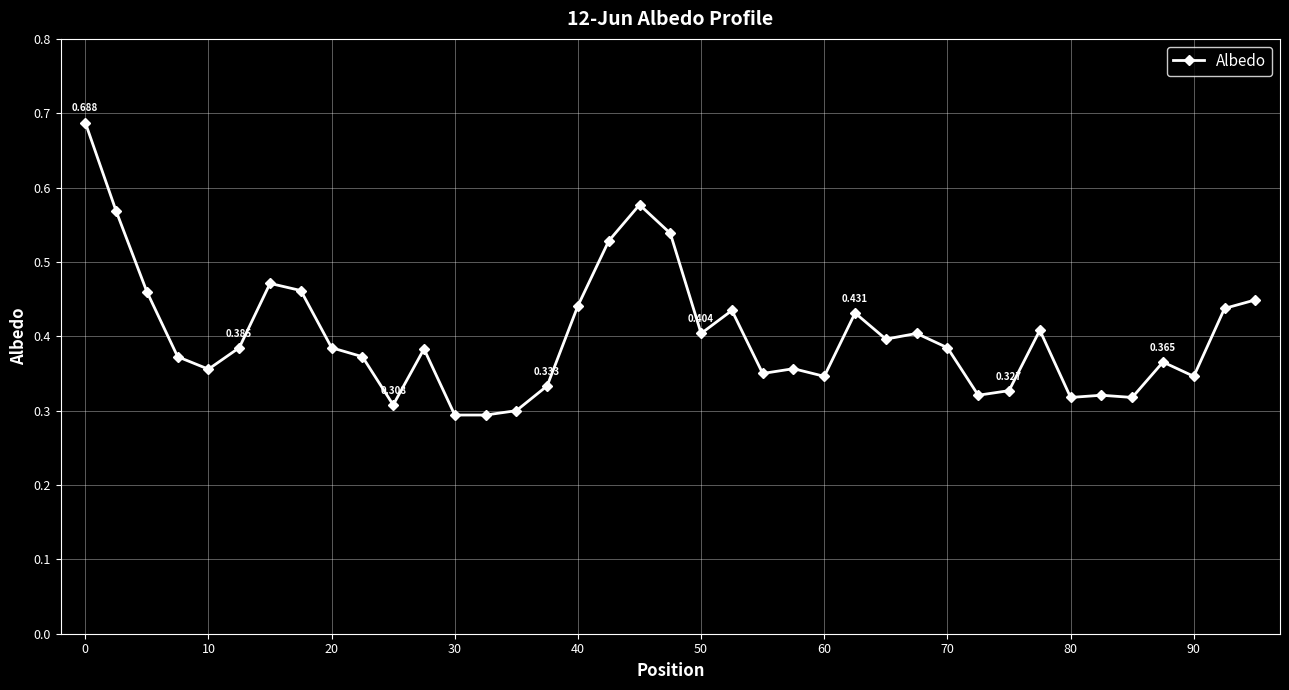

True or false: there are more than 2 points higher than both neighbors.

True